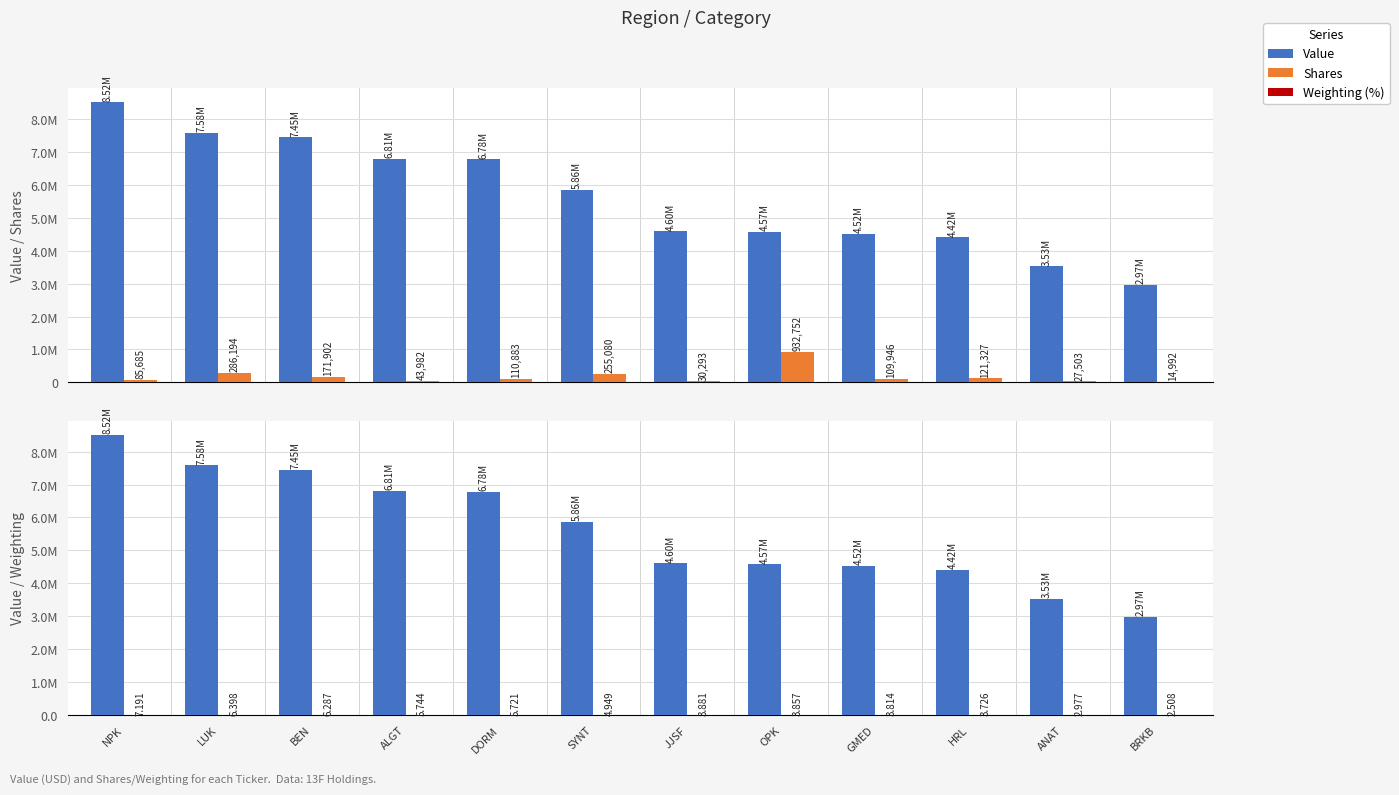

Is it true that Weighting (%) equals 3.2 at NPK?

False